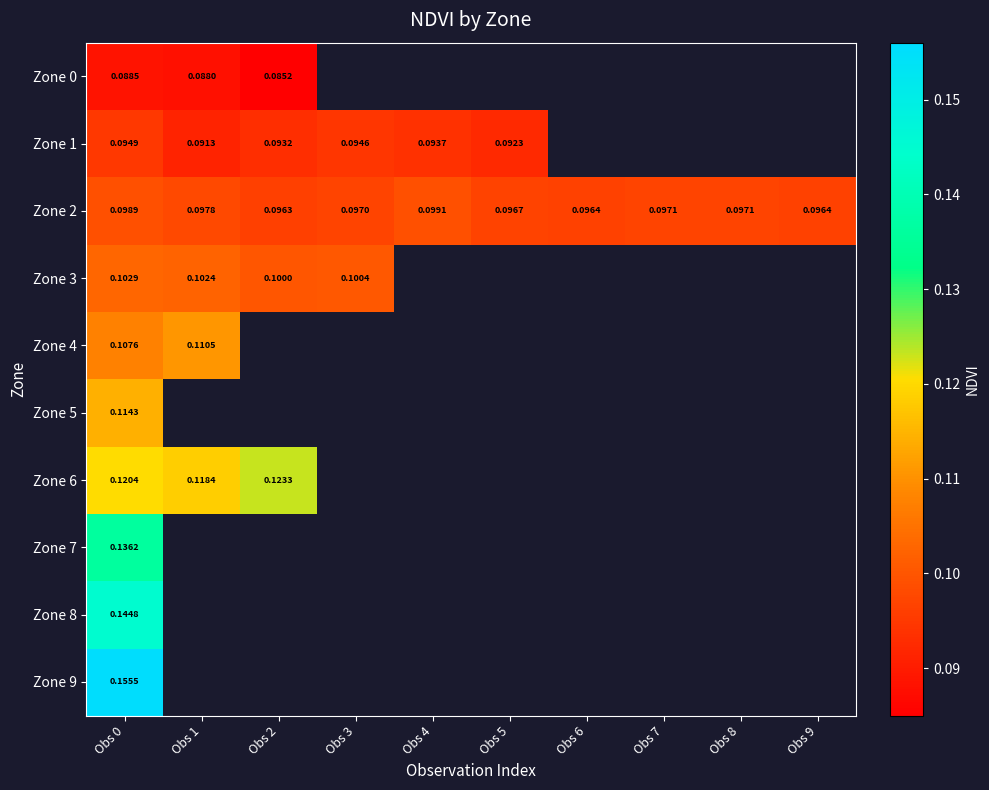

How many positive values does the Zone 0 series have?

3